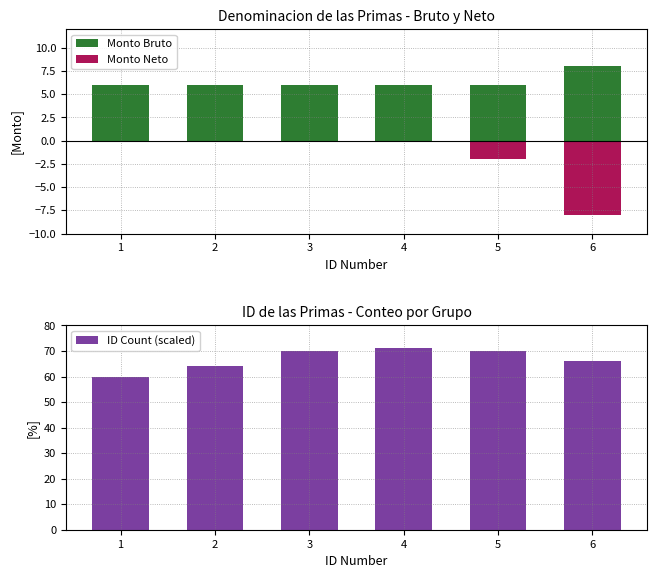

Reading left to right, list all the values displayed in this chart.

Monto Bruto: 6	6	6	6	6	8
Monto Neto: 0	0	0	0	-2	-8
ID Count (scaled): 60	64	70	71	70	66